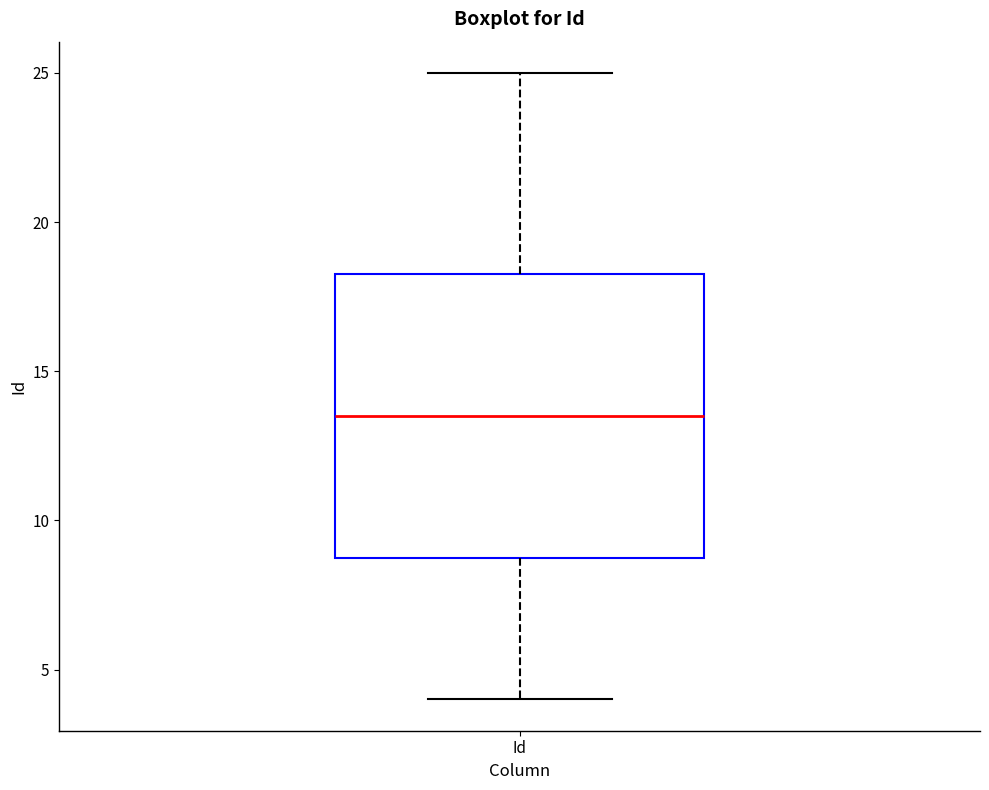

Transcribe this box plot: give where the median line is, the range the box spans, and where the two whiskers end, as read against the y-axis. The values are not printed on the chart, so give them approximately, as read against the axis.

median 13.5, box 9.0 to 18.5, whiskers 4.0 to 25.0